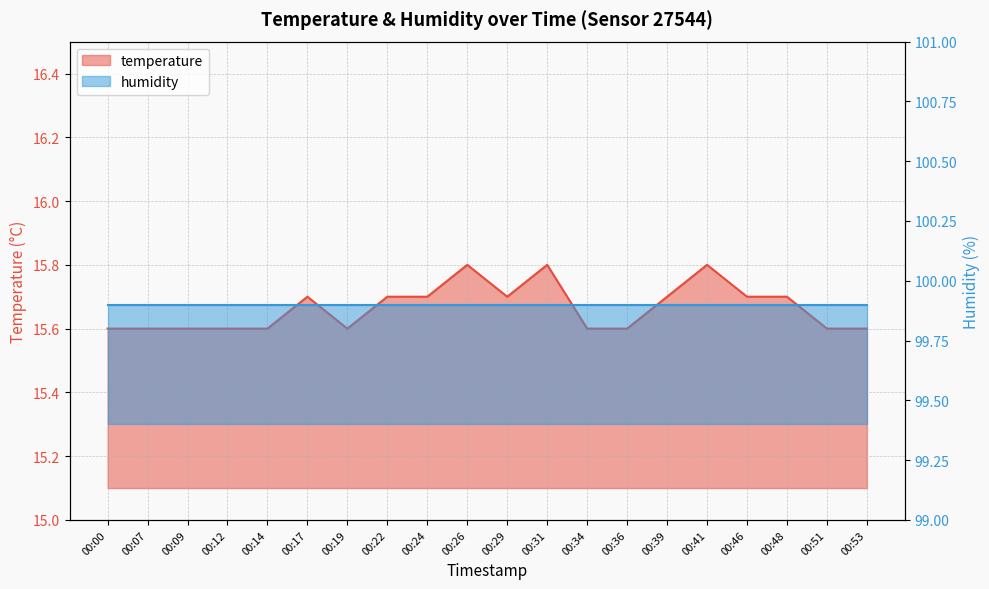

Which has a higher value, 00:48 or 00:39?

00:48